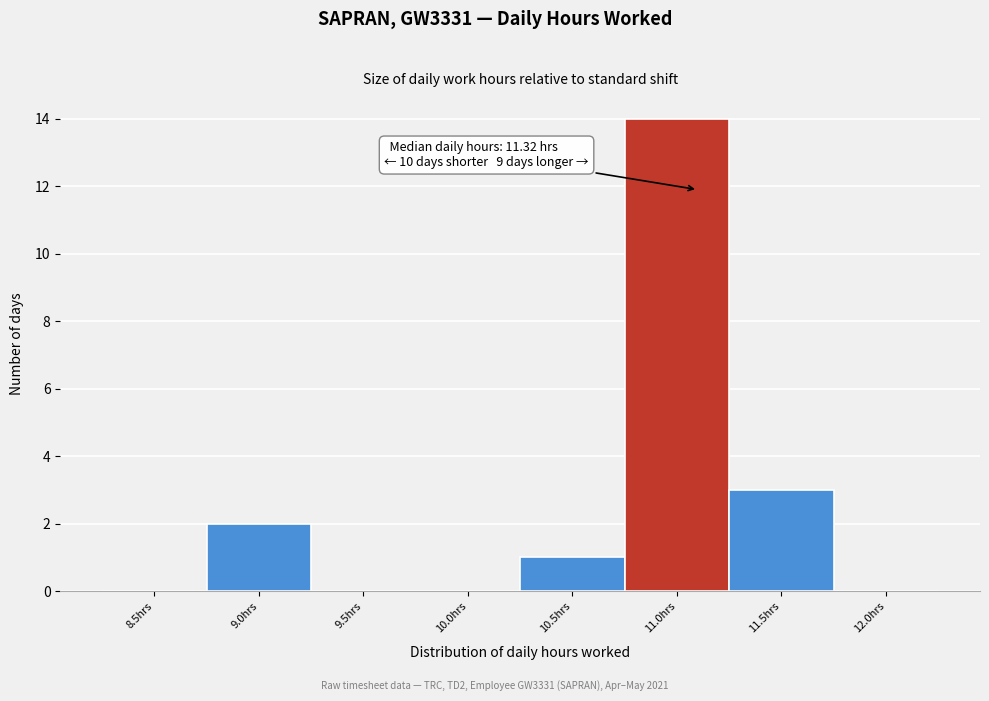

Reading left to right, transcribe all the data shown in this chart.

8.5hrs=0	9.0hrs=2	9.5hrs=0	10.0hrs=0	10.5hrs=1	11.0hrs=14	11.5hrs=3	12.0hrs=0